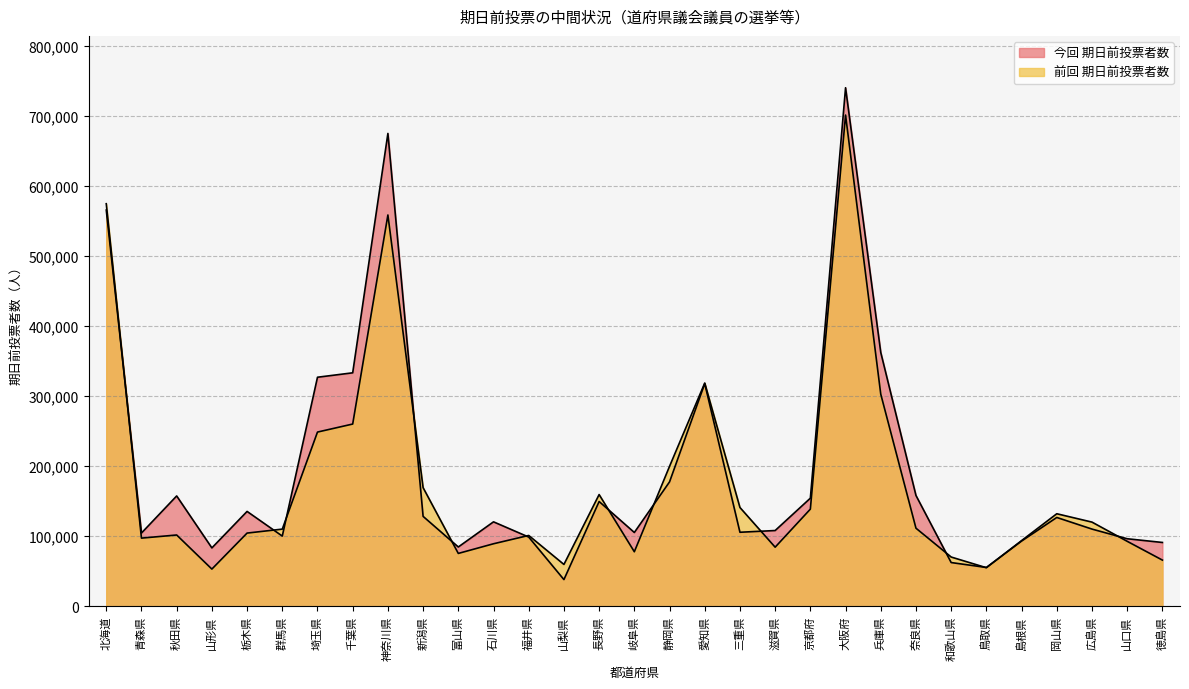

What is the value of the 前回 期日前投票者数 point at the 11th from the left?

75422